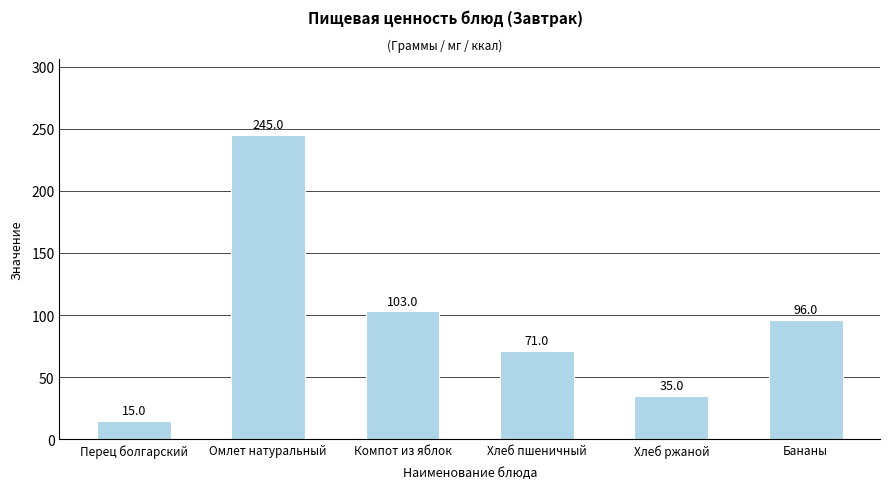

How many data points does each series have?

6